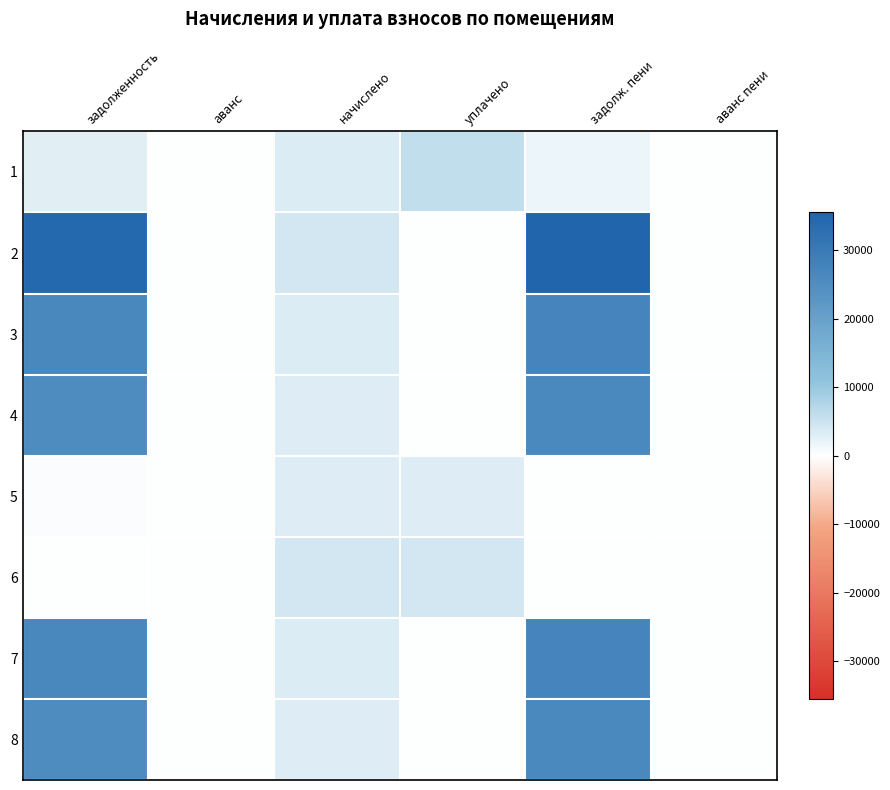

What is the greatest value displayed?

35476.4